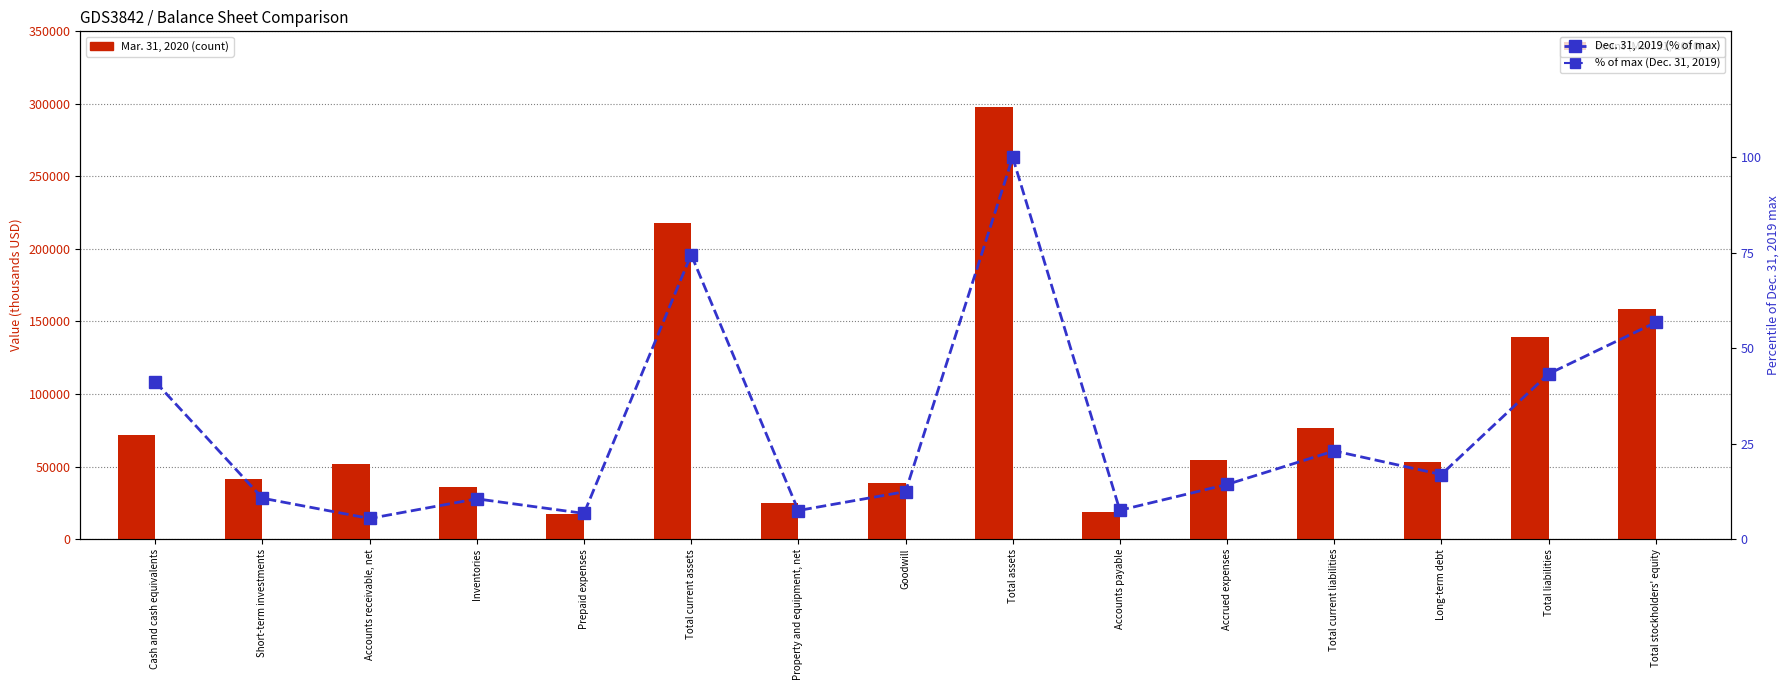

Is the value of Mar. 31, 2020 at Total assets greater than the value of Dec. 31, 2019 (% of max) at Accounts payable?

Yes